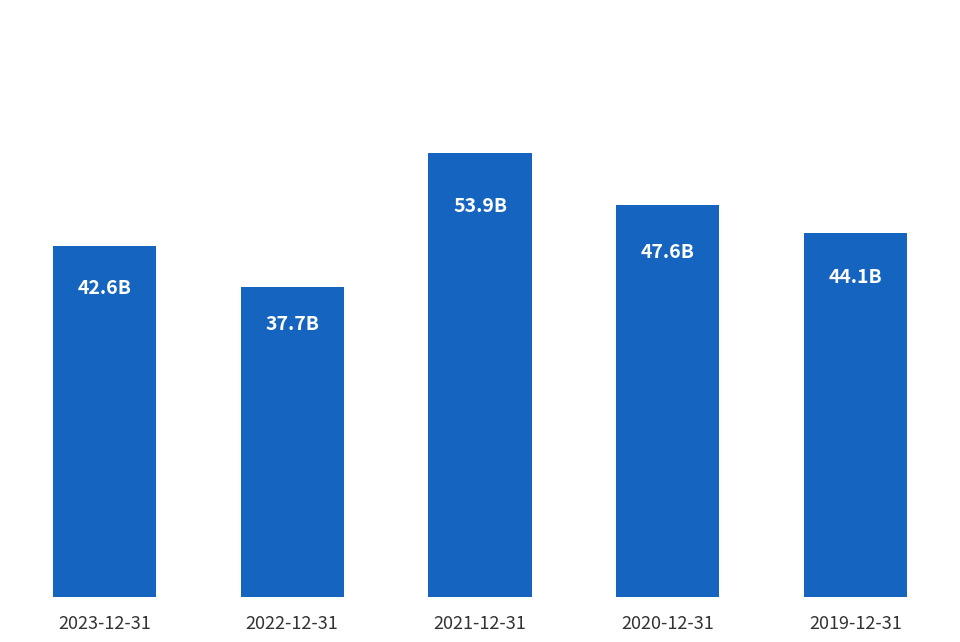

Reading right to left, extract all data points from this chart.

44149	47615	53895	37687	42606